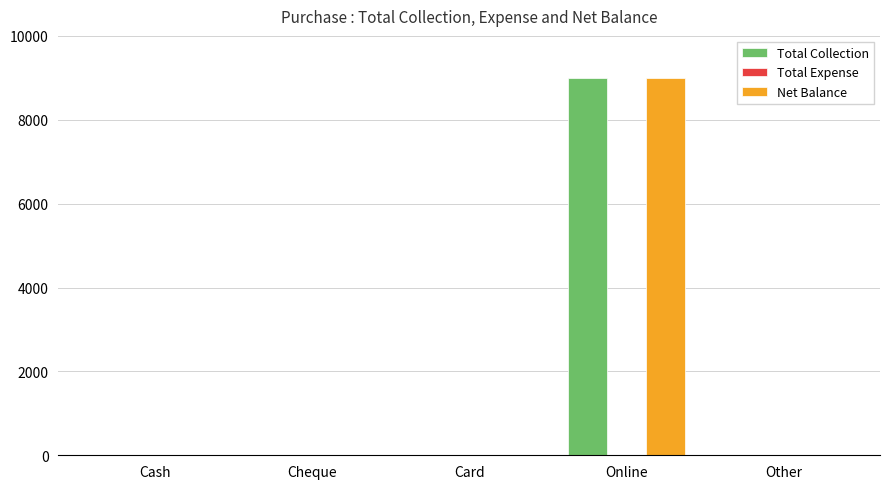

The value of Net Balance at Cheque is 0. True or false?

True